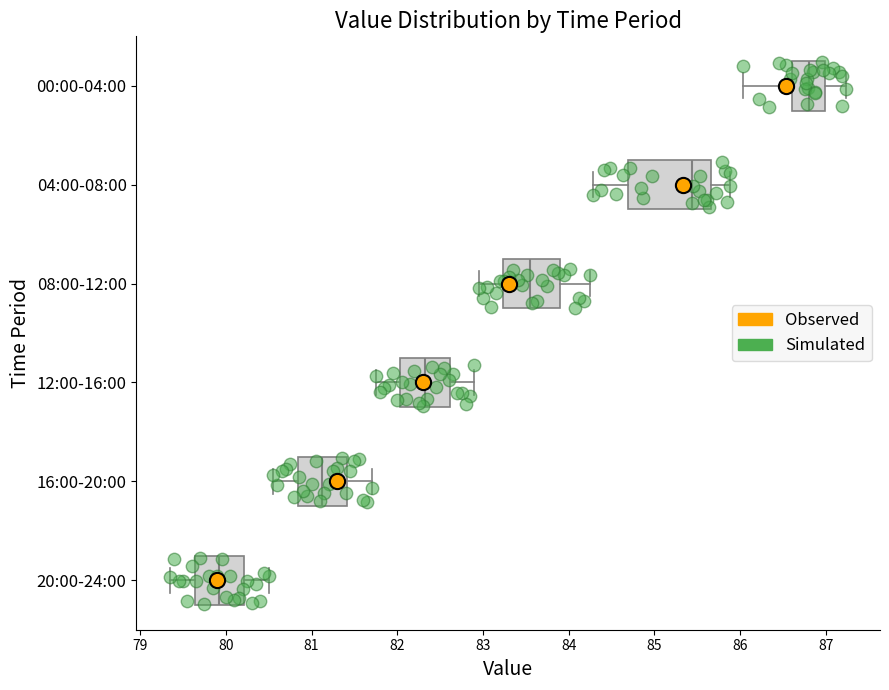

Reading bottom to top, read every box against the x-axis: the position of its median line, the range the box covers, and the ends of its whiskers. The values are not printed on the chart, so give them approximately, as read against the axis.

20:00-24:00: median 79.9, box 79.6 to 80.2, whiskers 79.4 to 80.5
16:00-20:00: median 81.1, box 80.8 to 81.4, whiskers 80.6 to 81.7
12:00-16:00: median 82.3, box 82.0 to 82.6, whiskers 81.8 to 82.9
08:00-12:00: median 83.5, box 83.2 to 83.9, whiskers 83.0 to 84.3
04:00-08:00: median 85.4, box 84.7 to 85.7, whiskers 84.3 to 85.9
00:00-04:00: median 86.8, box 86.6 to 87.0, whiskers 86.0 to 87.2